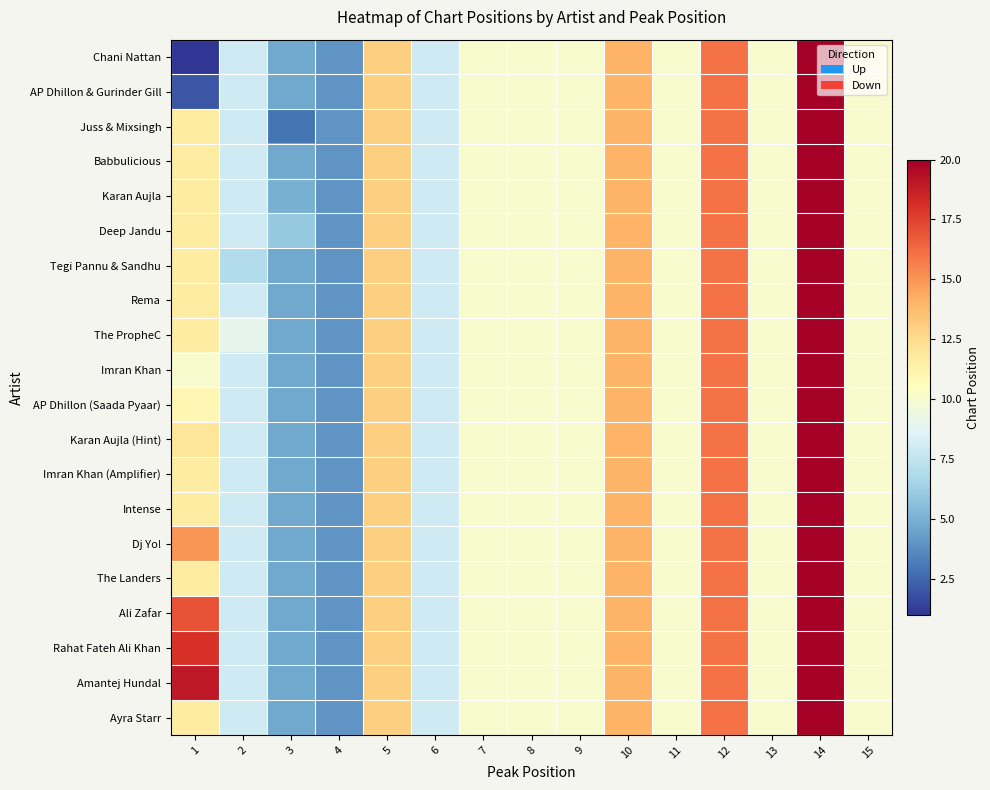

Rank the series by their maximum value, from lowest to highest.

Chani Nattan, AP Dhillon & Gurinder Gill, Juss & Mixsingh, Babbulicious, Karan Aujla, Deep Jandu, Tegi Pannu & Sandhu, Rema, The PropheC, Imran Khan, AP Dhillon (Saada Pyaar), Karan Aujla (Hint), Imran Khan (Amplifier), Intense, Dj Yo!, The Landers, Ali Zafar, Rahat Fateh Ali Khan, Amantej Hundal, Ayra Starr